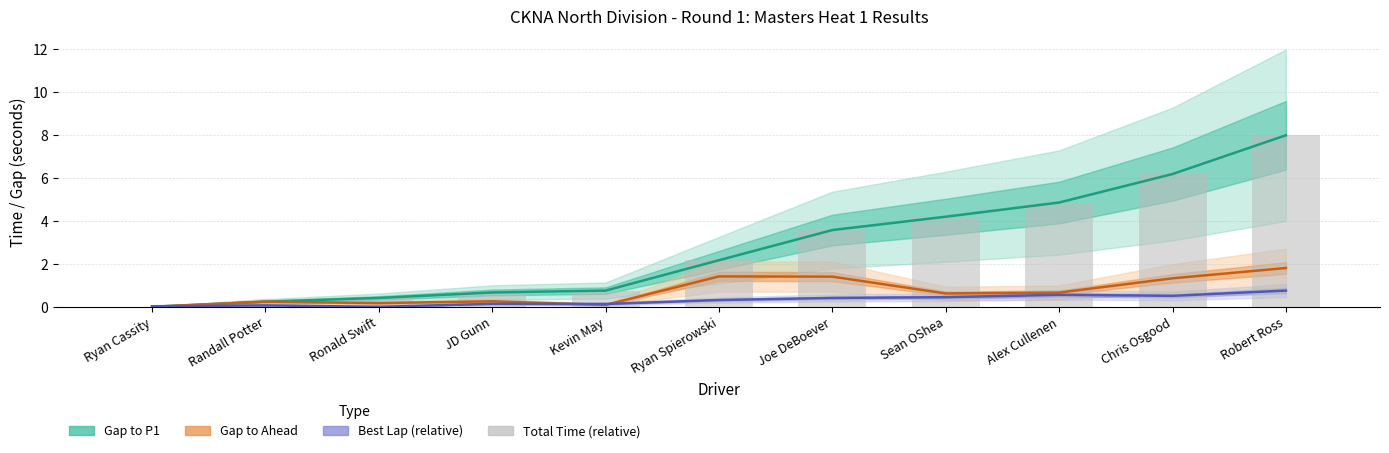

What is the value of the Best Lap (relative) bar at the 4th from the left?

0.1